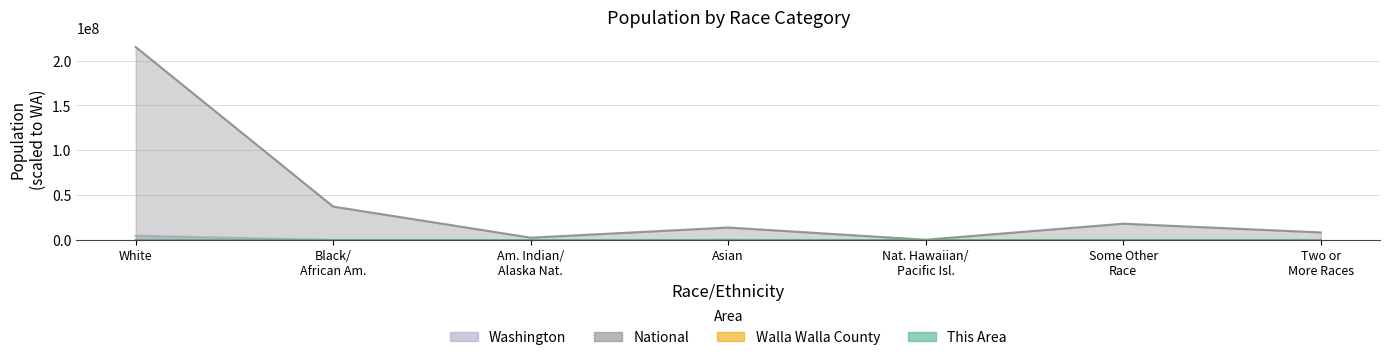

What is the difference between the second highest and second lowest values in the National series?

34636800.7